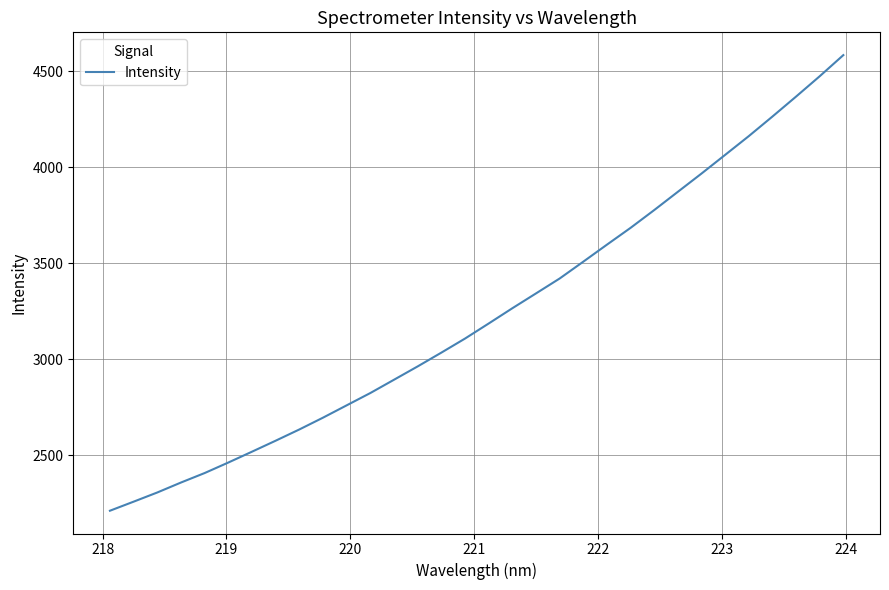

True or false: there are more than 2 points higher than both neighbors.

False